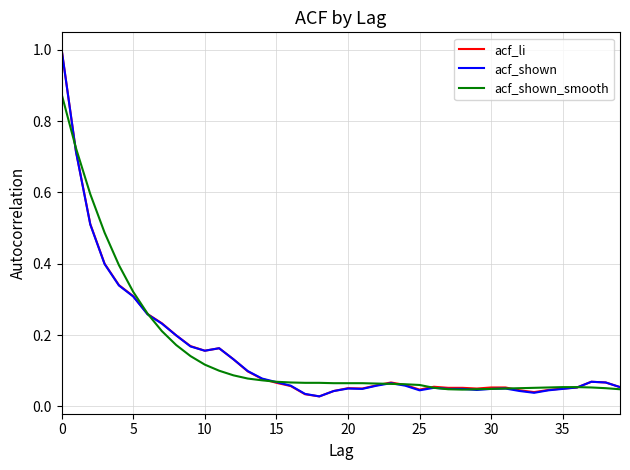

Count the number of data series in this chart.

3